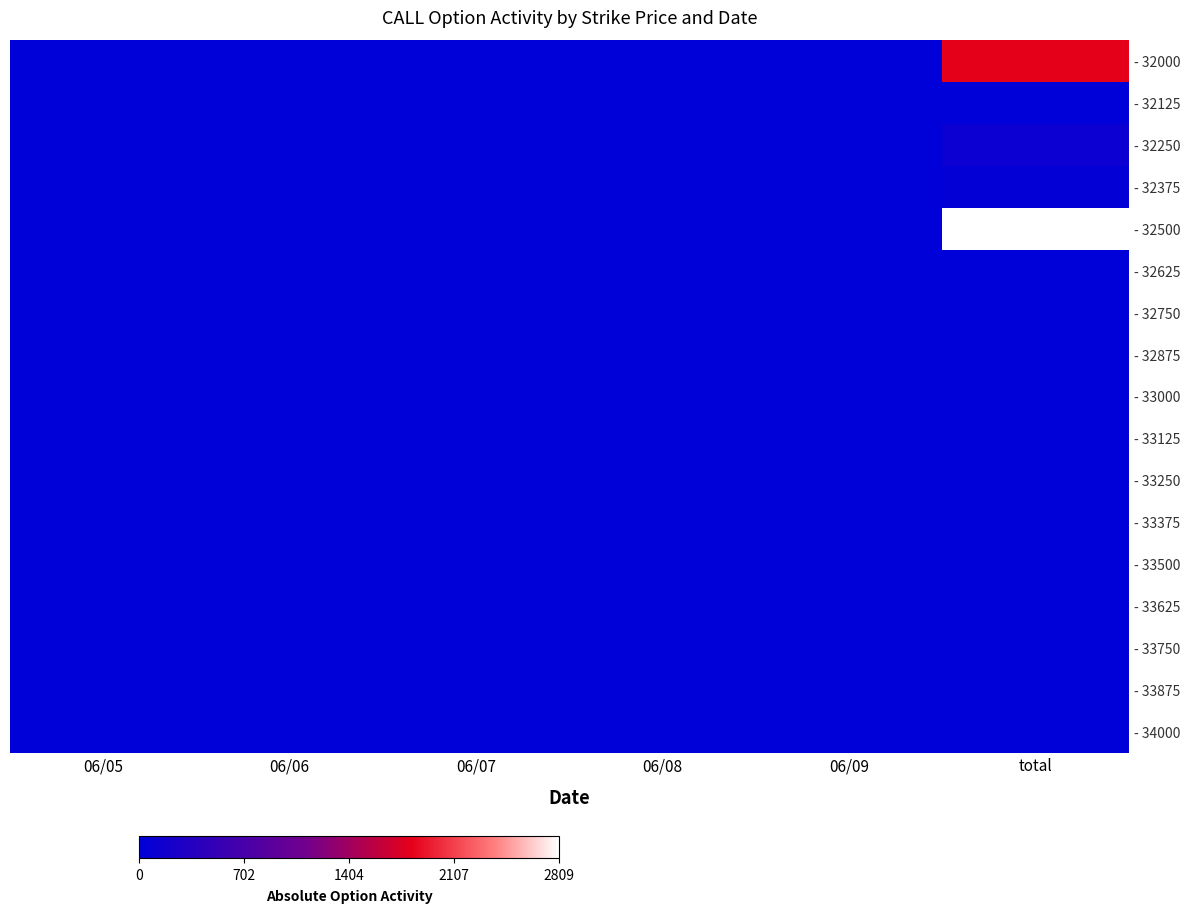

How many distinct data groups are displayed?

17